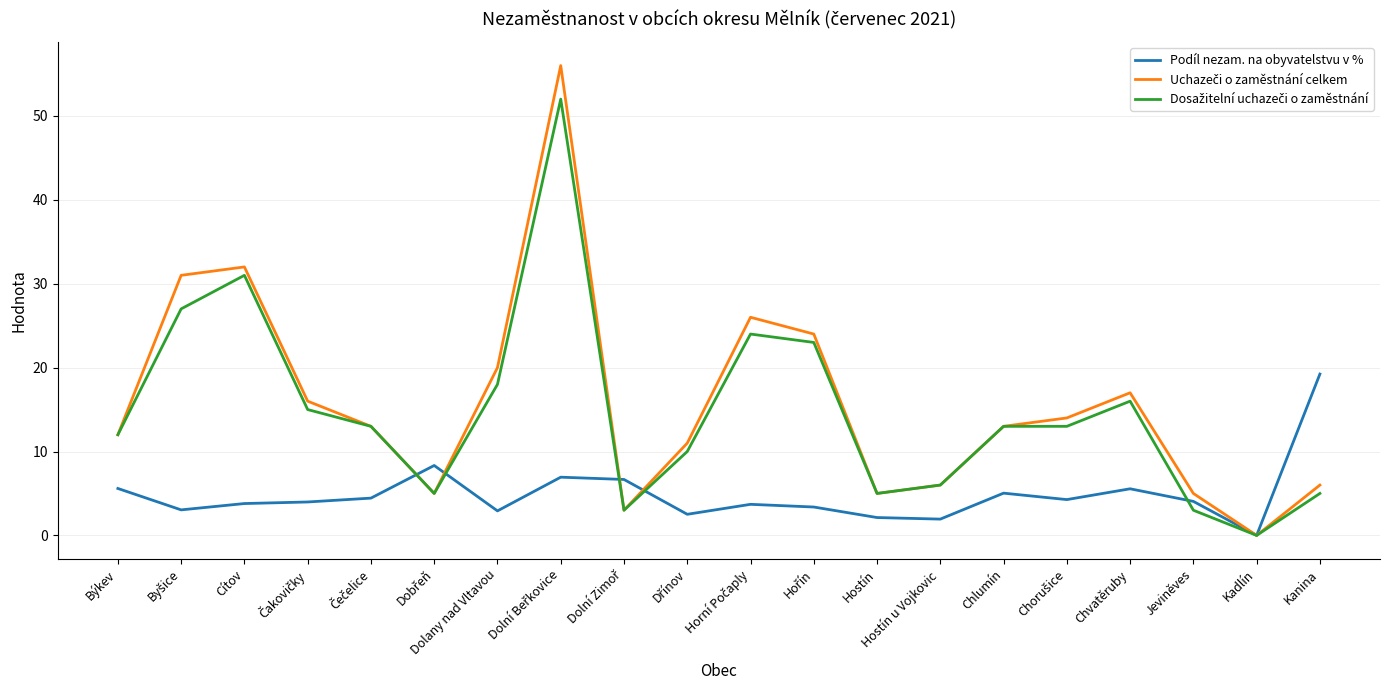

What is the spread (max minus min) of values at Jeviněves?

2.0